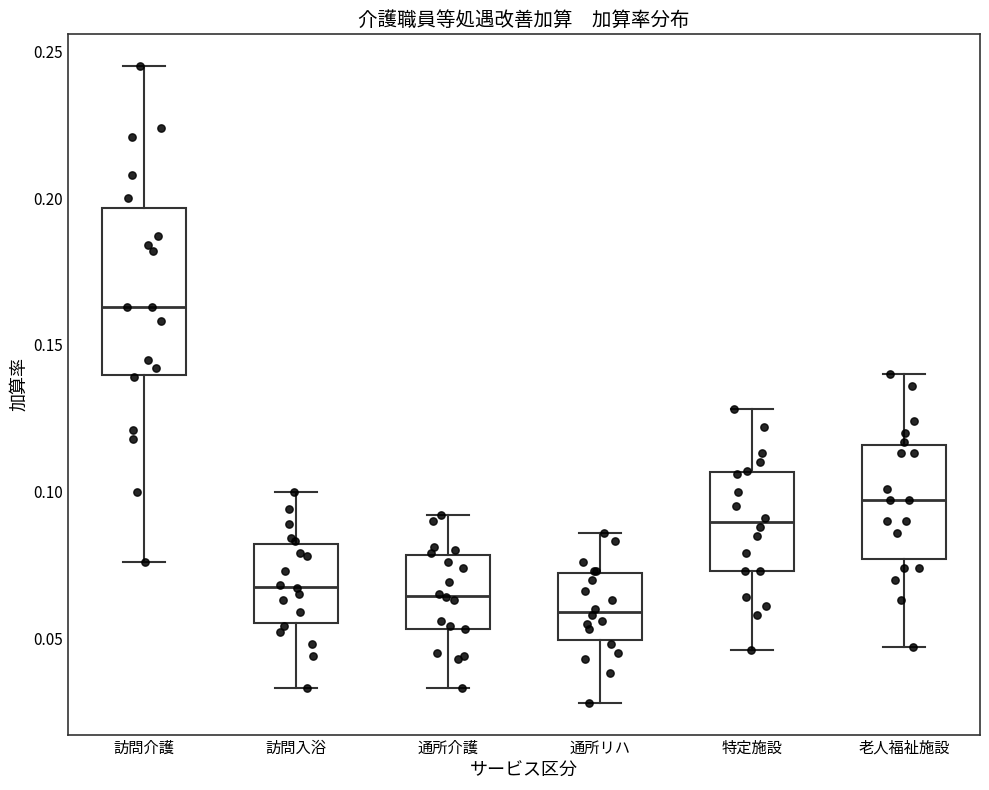

Reading left to right, read every box against the y-axis: the position of its median line, the range the box covers, and the ends of its whiskers. The values are not printed on the chart, so give them approximately, as read against the axis.

訪問介護: median 0.165, box 0.140 to 0.195, whiskers 0.075 to 0.245
訪問入浴: median 0.070, box 0.055 to 0.080, whiskers 0.035 to 0.100
通所介護: median 0.065, box 0.055 to 0.080, whiskers 0.035 to 0.090
通所リハ: median 0.060, box 0.050 to 0.070, whiskers 0.030 to 0.085
特定施設: median 0.090, box 0.075 to 0.105, whiskers 0.045 to 0.130
老人福祉施設: median 0.095, box 0.075 to 0.115, whiskers 0.045 to 0.140